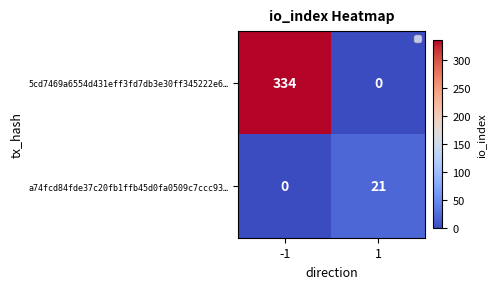

What is the sum of all a74fcd84fde37c20fb1ffb45d0fa0509c7ccc93… values?

21